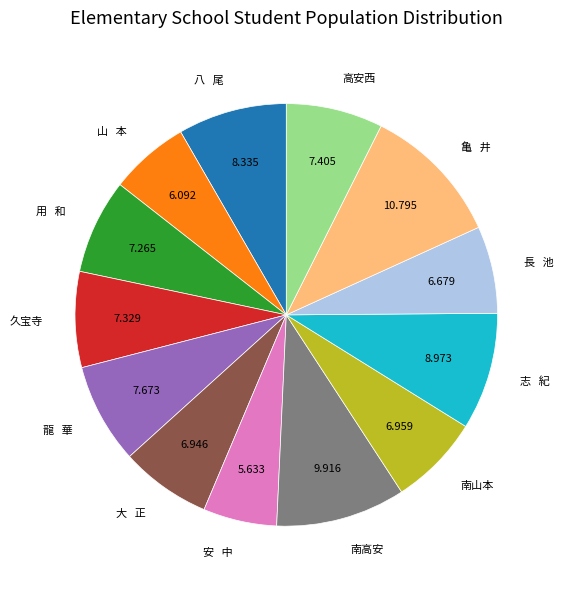

How many slices are in this pie chart?

13